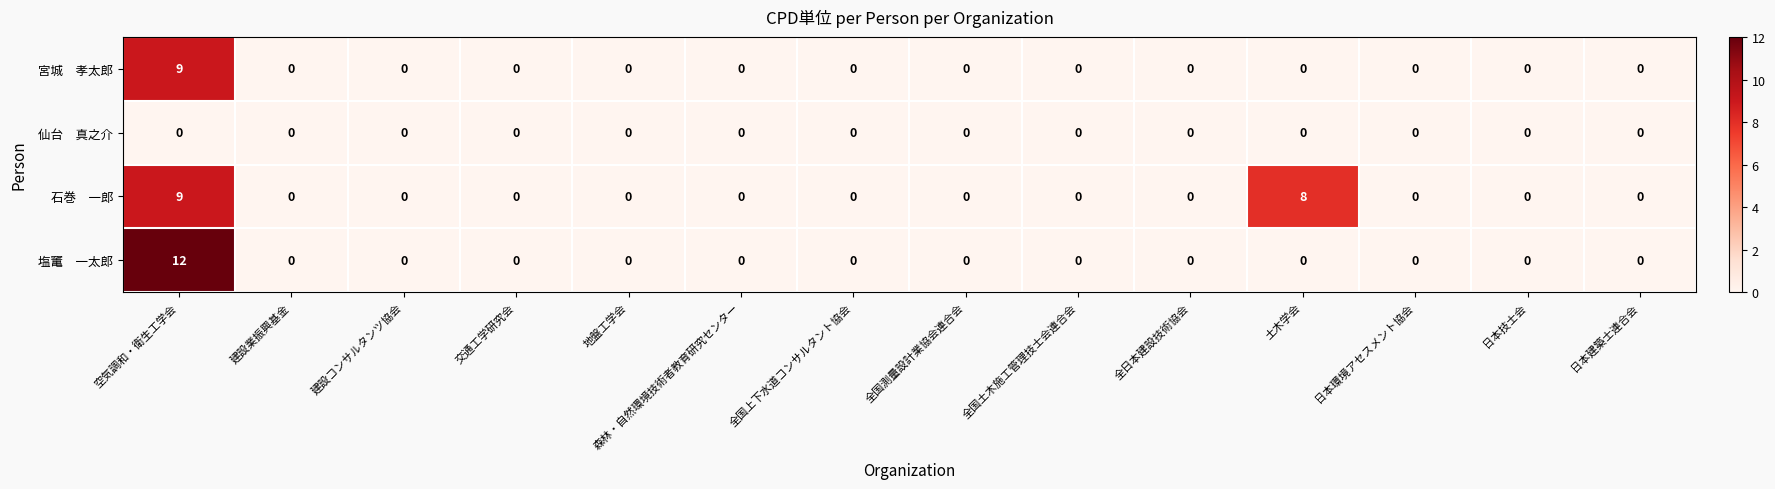

At which category does the chart reach its peak across all series?

空気調和・衛生工学会